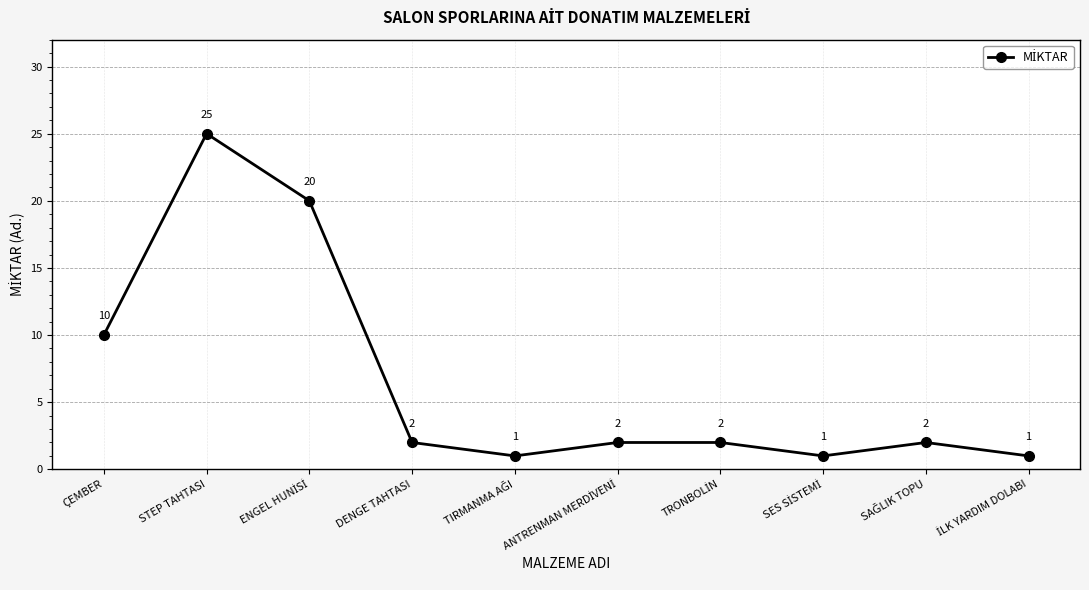

What is the sum of all values?

66